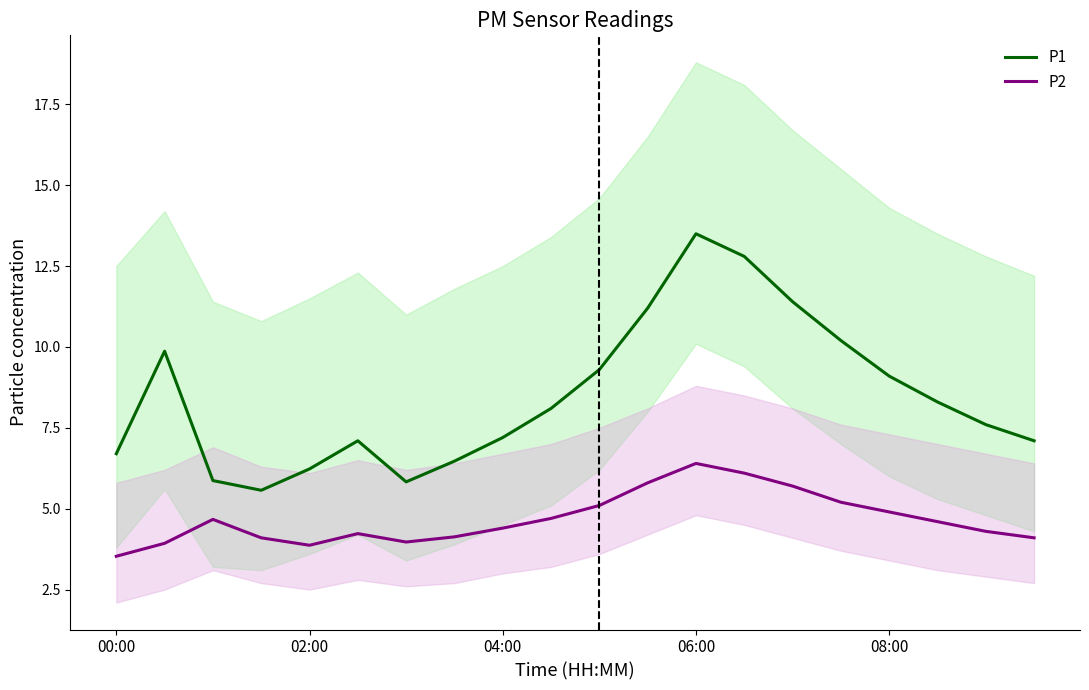

The value of P1 at 7 is 2.3. True or false?

False